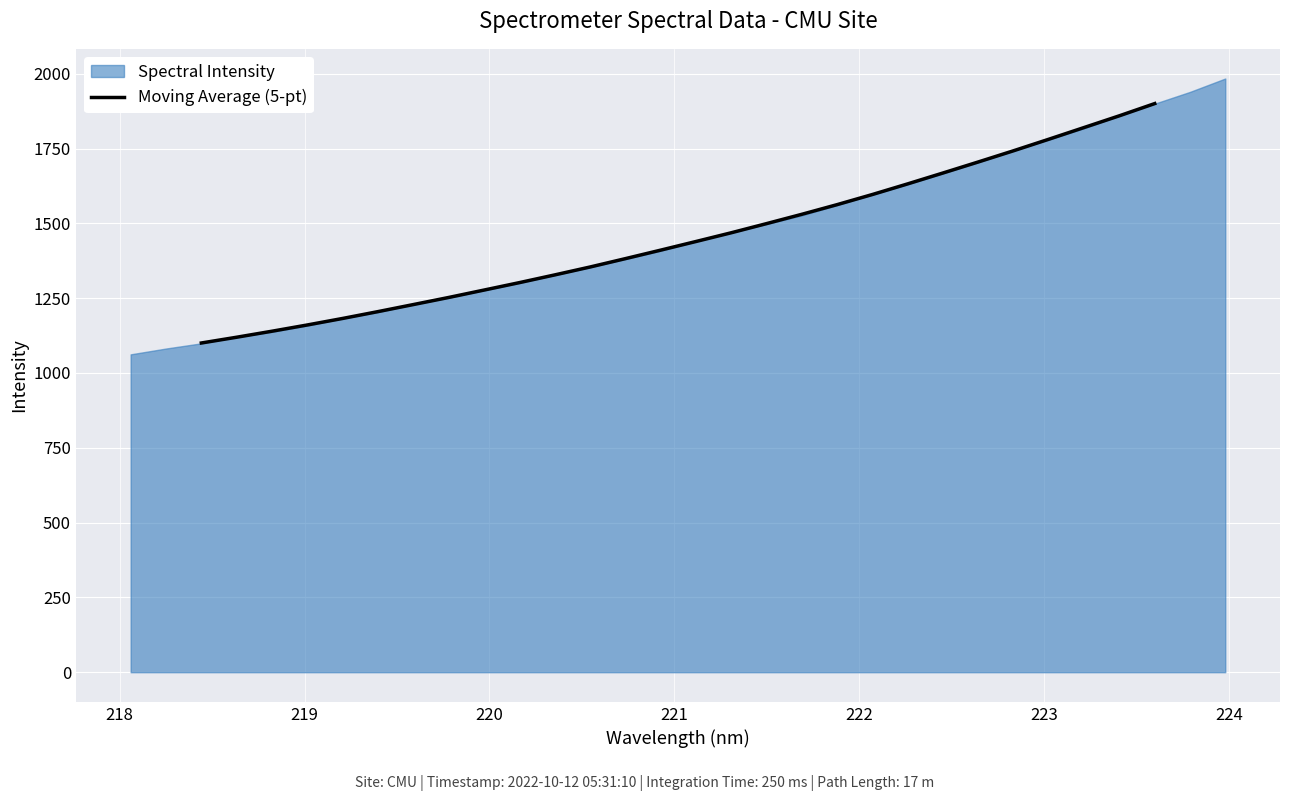

What is the highest value of the Moving Average (5-pt) series?

1900.4